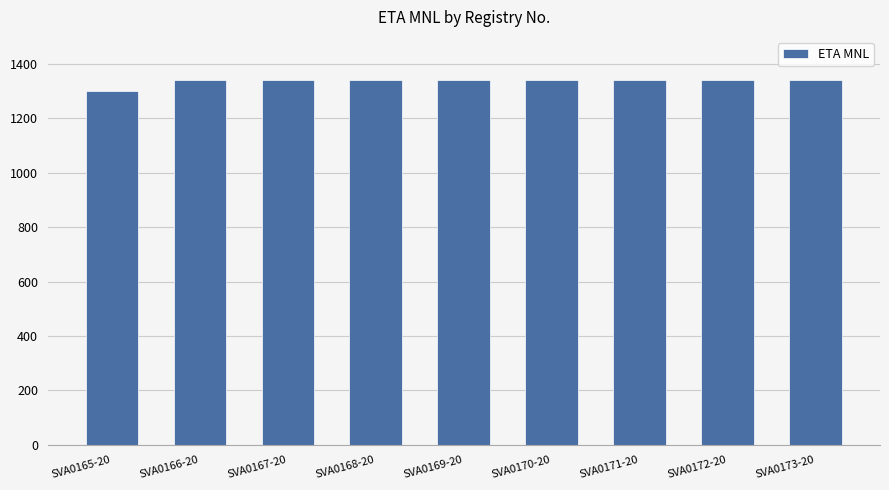

The chart shows a value of 2377 at SVA0167-20. True or false?

False